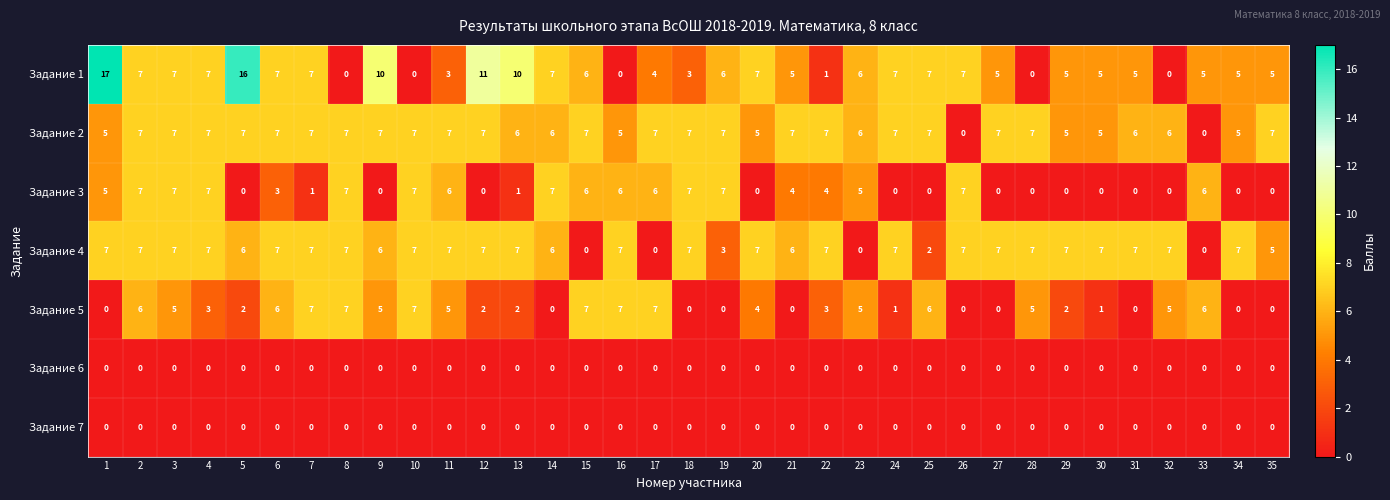

What is the sum of all Задание 4 values?

202